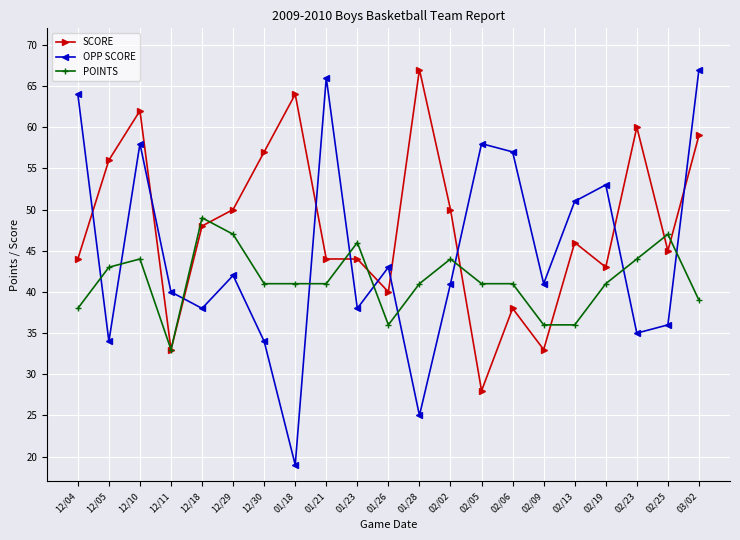

What is the total value across all series at 02/02?

135